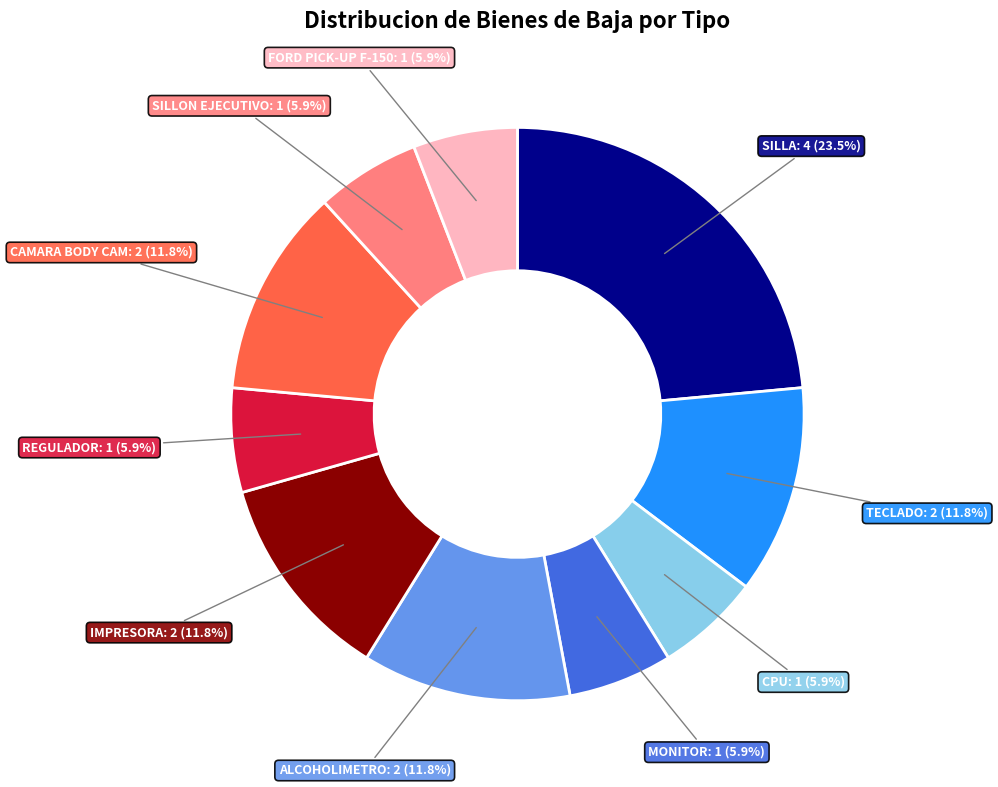

Is it true that REGULADOR is 6% of the pie?

True